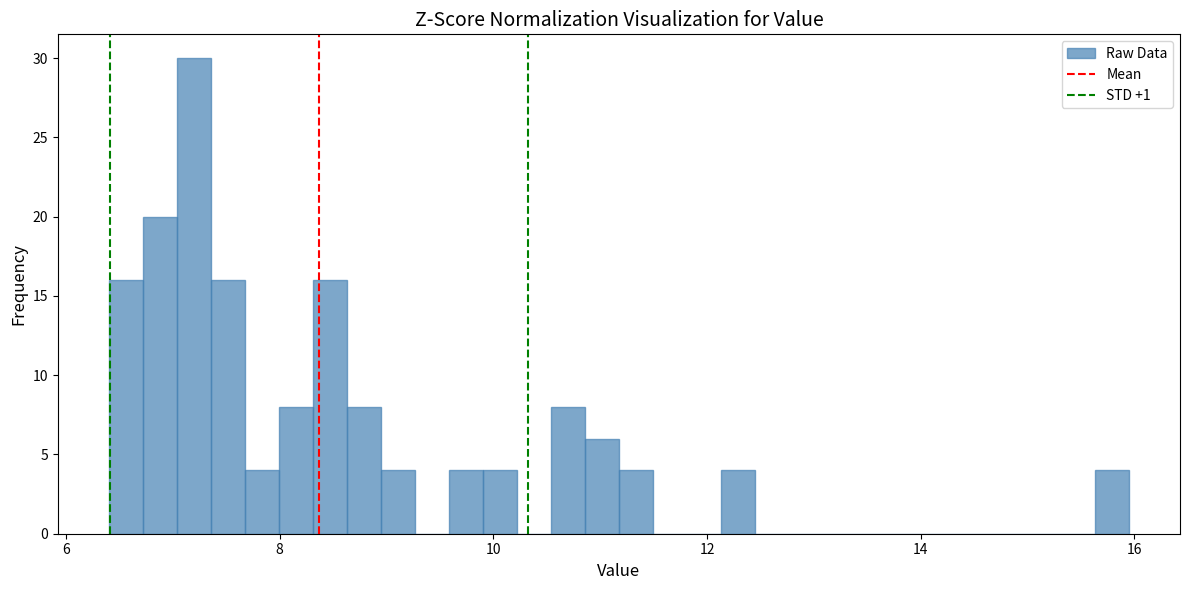

Read against the x-axis, roughly where is the centre of the tallest bar?

7.2